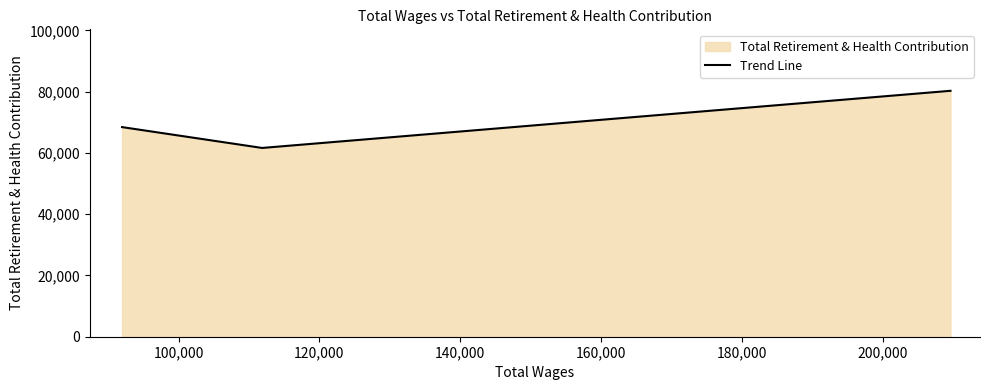

Reading left to right, extract all data points from this chart.

68409	61606	80254